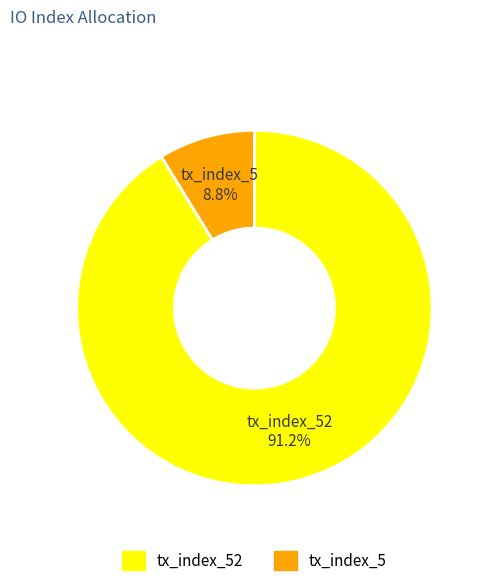

Is there a majority slice in this chart?

Yes